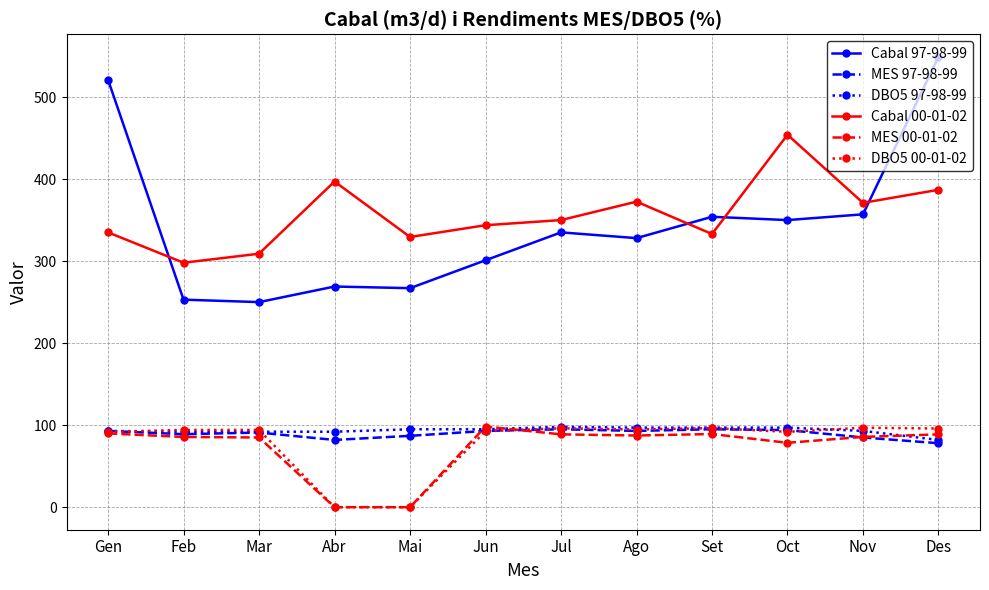

Which series has the largest range (max minus min)?

Cabal 97-98-99